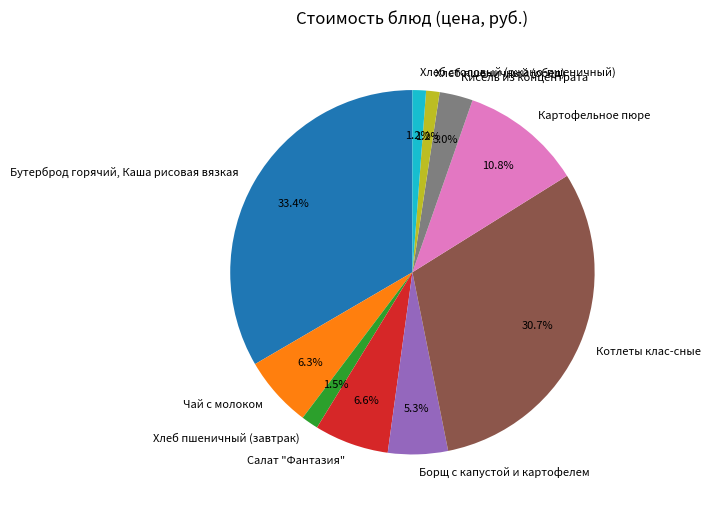

What is the largest slice in the pie chart?

Бутерброд горячий, Каша рисовая вязкая